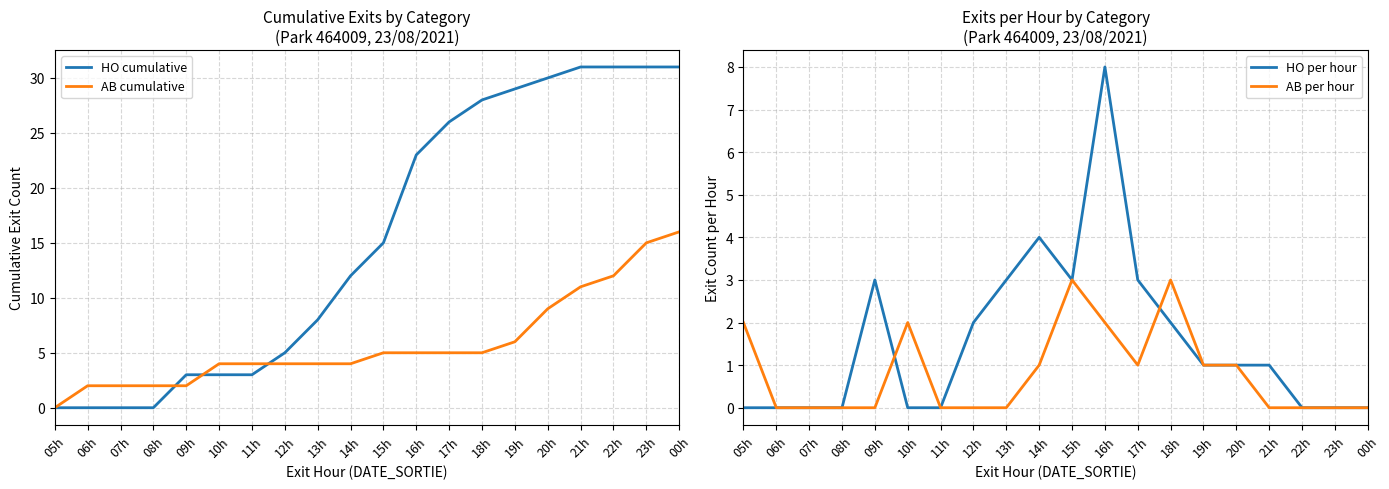

What is the value of the AB per hour point at the 1st from the left?

2